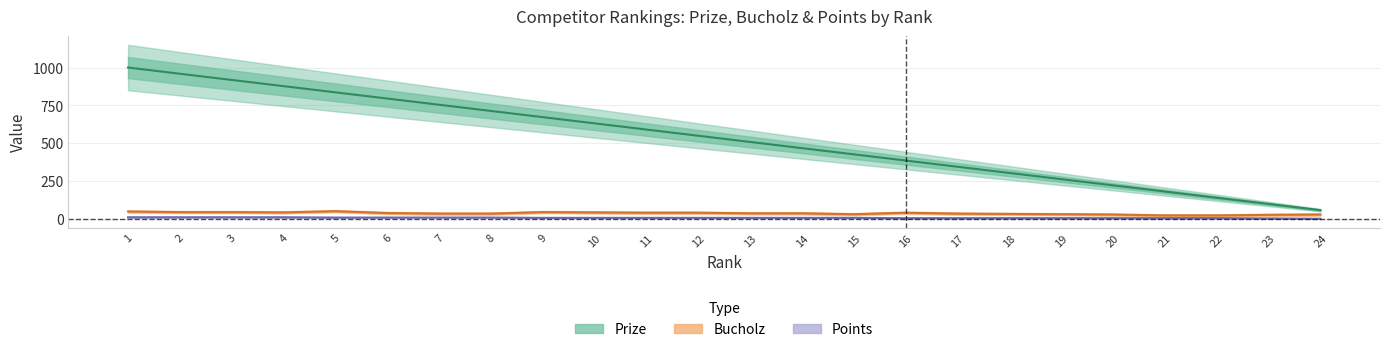

How many data points in Points are above 6?

8